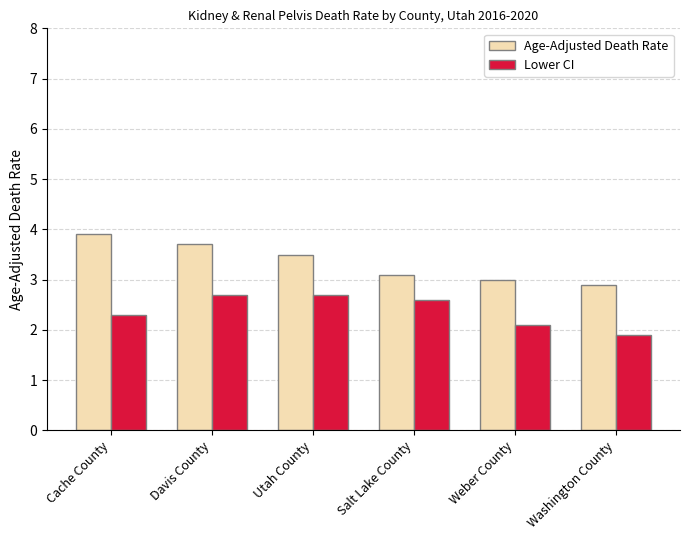

Which category has the highest value in the Age-Adjusted Death Rate series?

Cache County